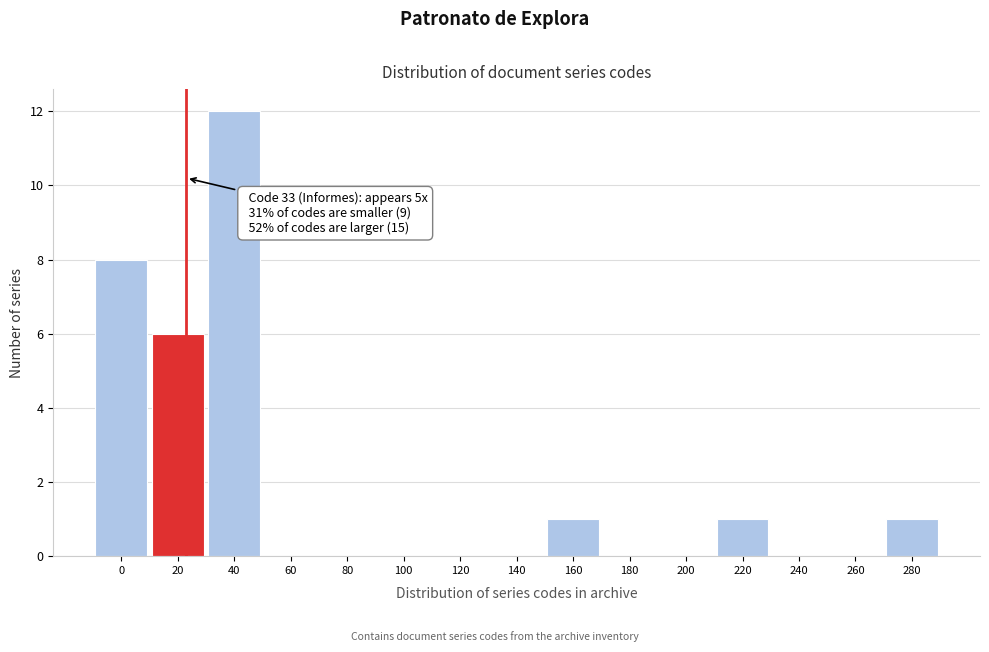

Reading left to right, list all the values displayed in this chart.

0=8	20=6	40=12	60=0	80=0	100=0	120=0	140=0	160=1	180=0	200=0	220=1	240=0	260=0	280=1